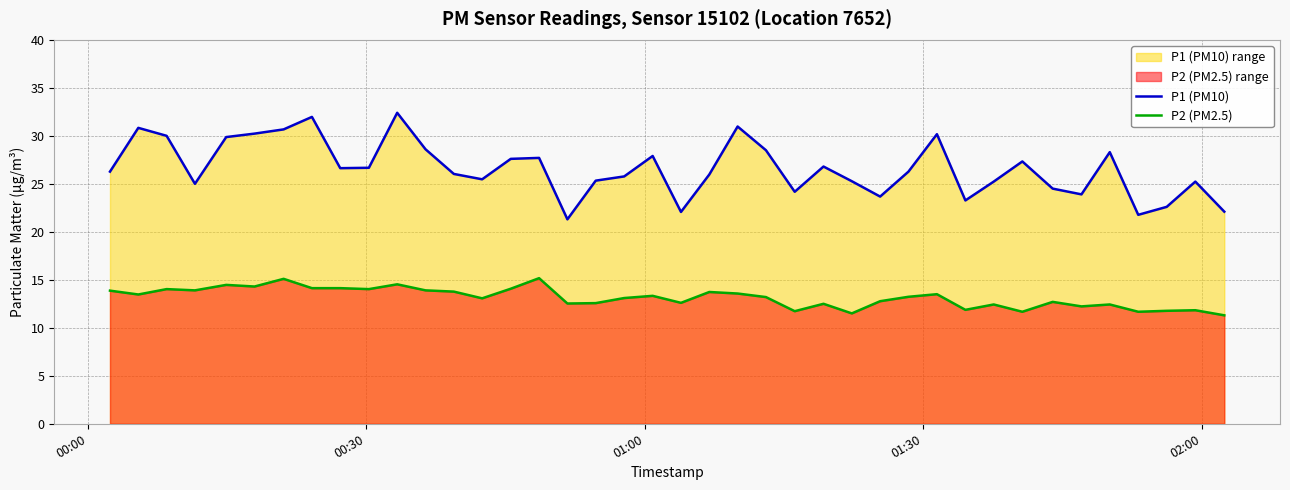

Reading right to left, list all the values displayed in this chart.

P1 (PM10): 22.1	25.2	22.6	21.8	28.3	23.9	24.5	27.3	25.2	23.3	30.2	26.3	23.7	25.3	26.8	24.2	28.5	31.0	26.0	22.1	27.9	25.8	25.3	21.3	27.7	27.6	25.5	26.0	28.6	32.4	26.7	26.6	32.0	30.7	30.2	29.9	25.0	30.0	30.8	26.3
P2 (PM2.5): 11.3	11.8	11.8	11.7	12.4	12.2	12.7	11.7	12.4	11.9	13.5	13.2	12.8	11.5	12.5	11.7	13.2	13.6	13.7	12.6	13.3	13.1	12.6	12.5	15.2	14.1	13.1	13.8	13.9	14.5	14.0	14.1	14.1	15.1	14.3	14.5	13.9	14.0	13.5	13.9